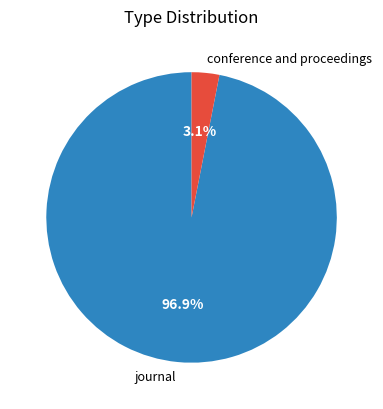

To the nearest percent, what is the difference between the largest and smallest slice percentages?

94%